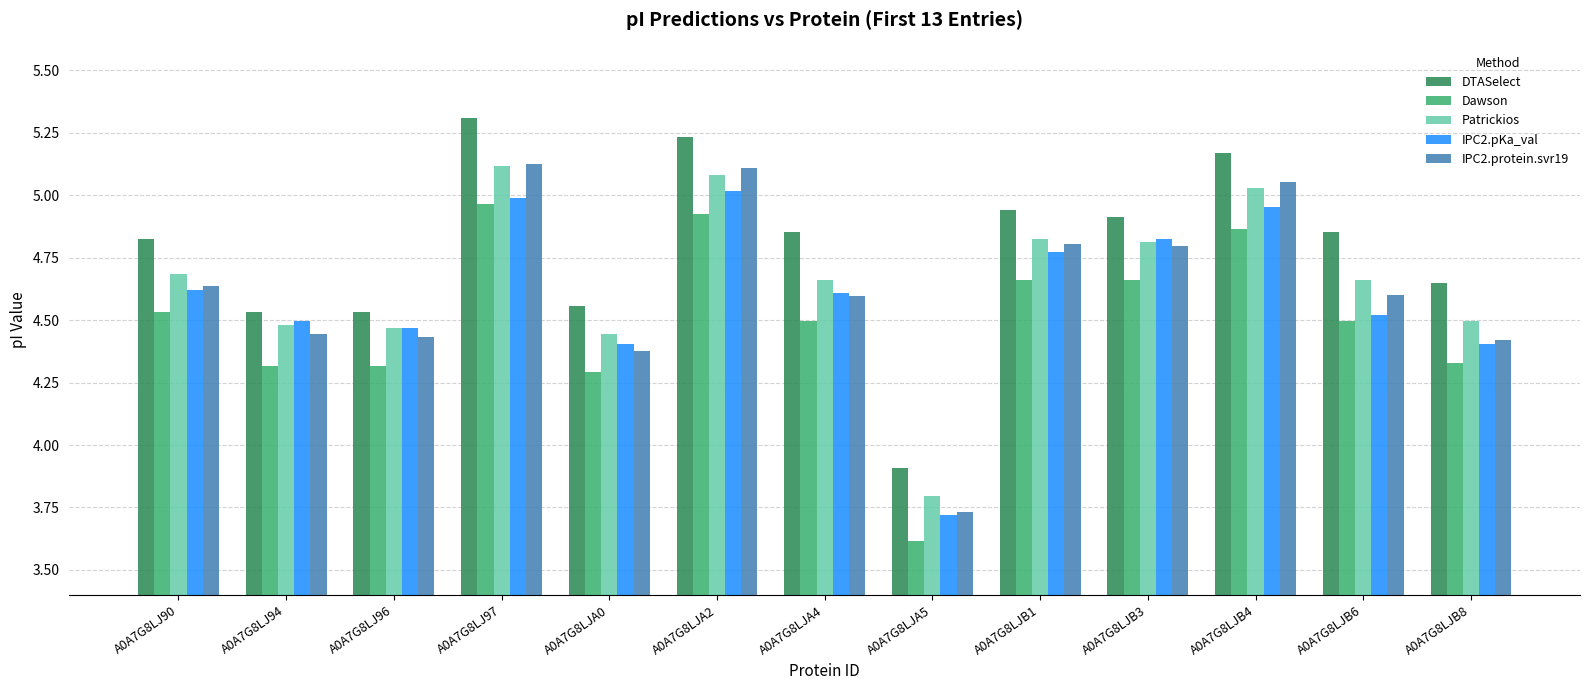

Count the number of categories in the chart.

13